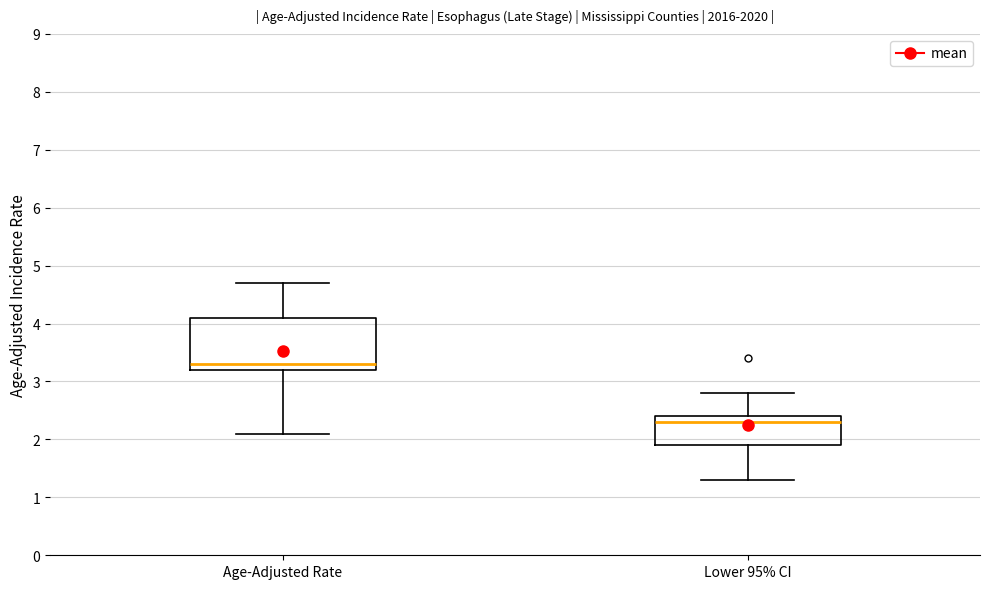

Reading left to right, transcribe this box plot: for each box, give where its median line is, the range the box spans, and where its two whiskers end, as read against the y-axis. The values are not printed on the chart, so give them approximately, as read against the axis.

Age-Adjusted Rate: median 3.3, box 3.2 to 4.1, whiskers 2.1 to 4.7
Lower 95% CI: median 2.3, box 1.9 to 2.4, whiskers 1.3 to 2.8